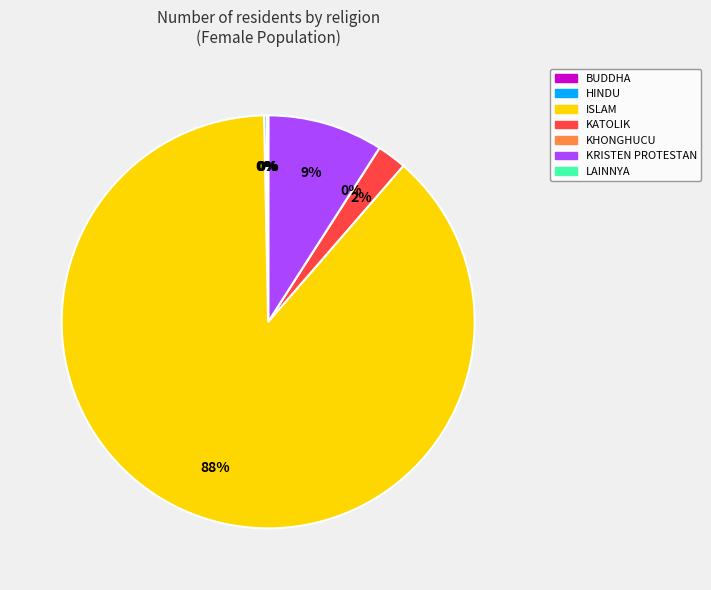

Is there a majority slice in this chart?

Yes